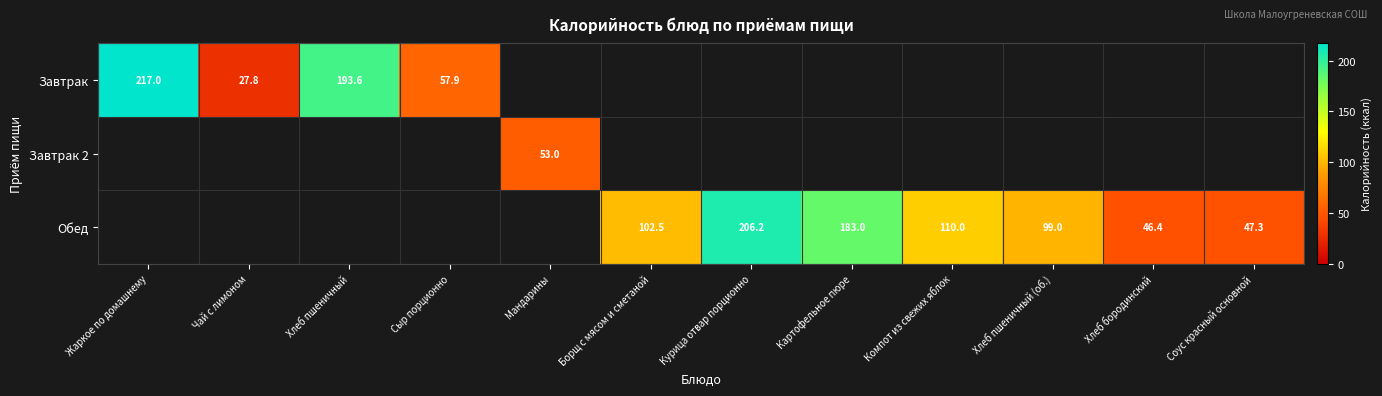

True or false: Обед has a value of 53.8 at Картофельное пюре.

False